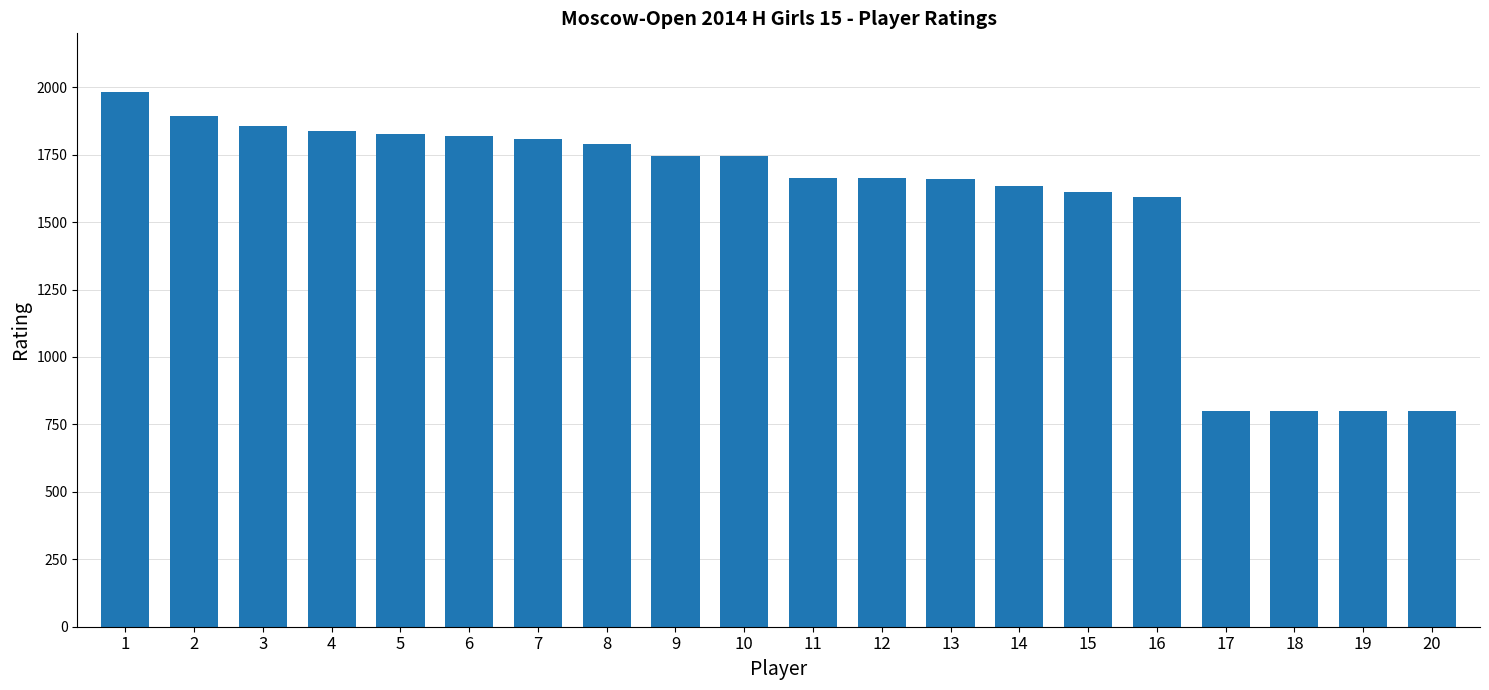

What is the difference between the second highest and minimum values?

1094